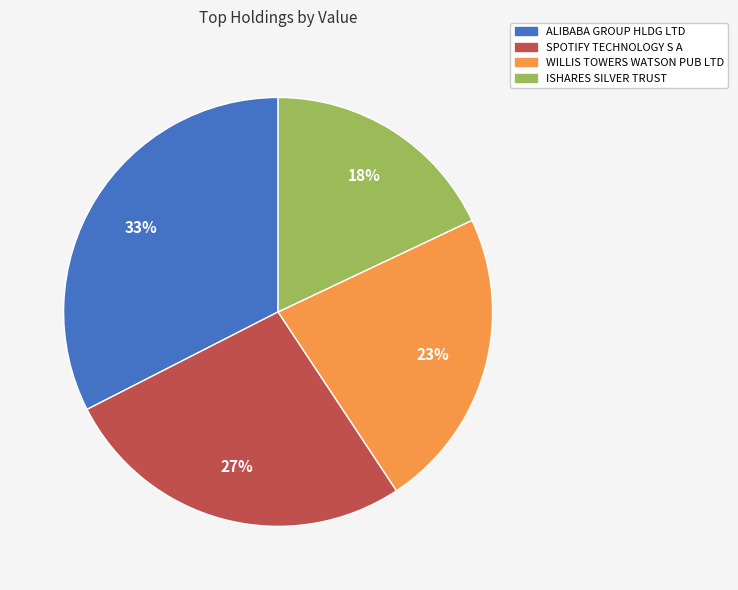

Is there any slice that represents more than half of the pie?

No